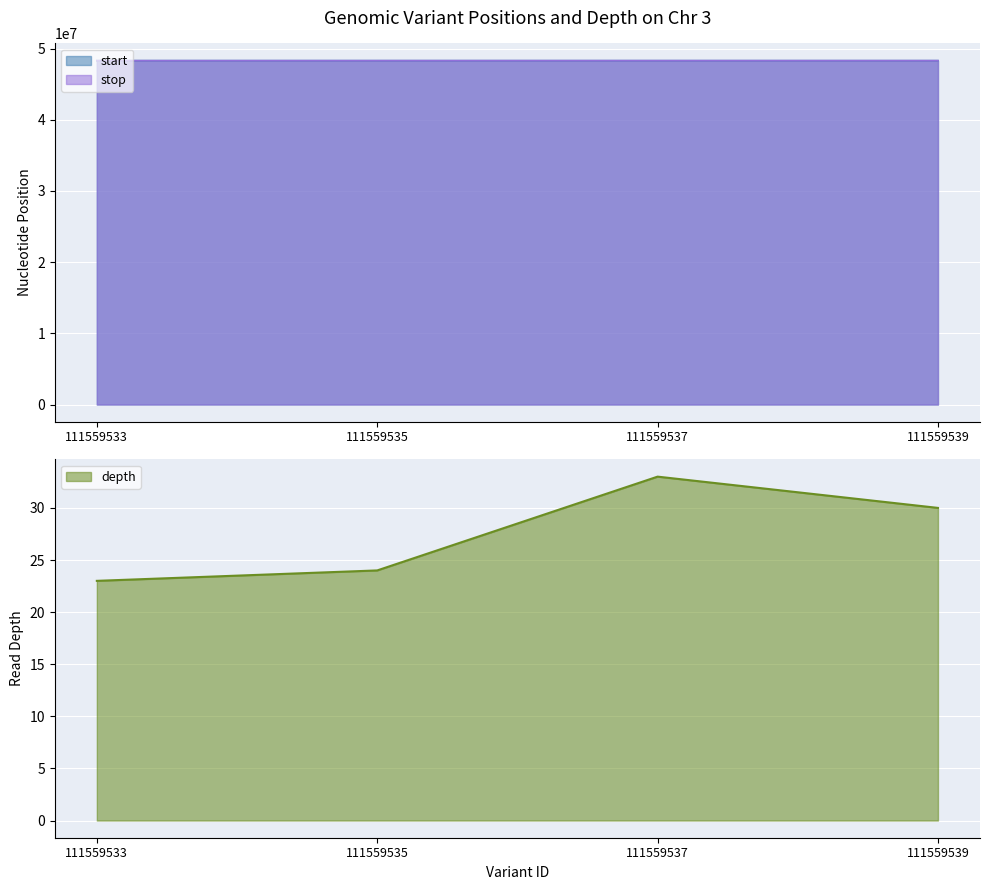

At which label is depth closest to 28?

111559539